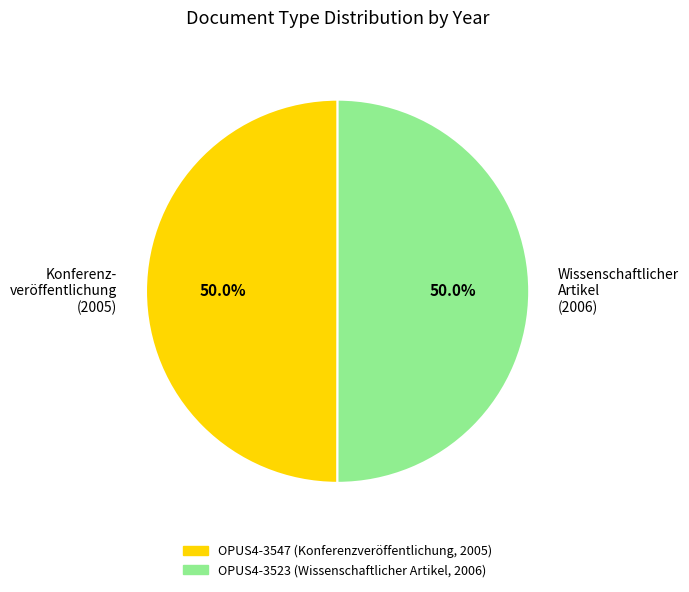

How much of the chart is everything except Wissenschaftlicher Artikel (2006)?

50.0%